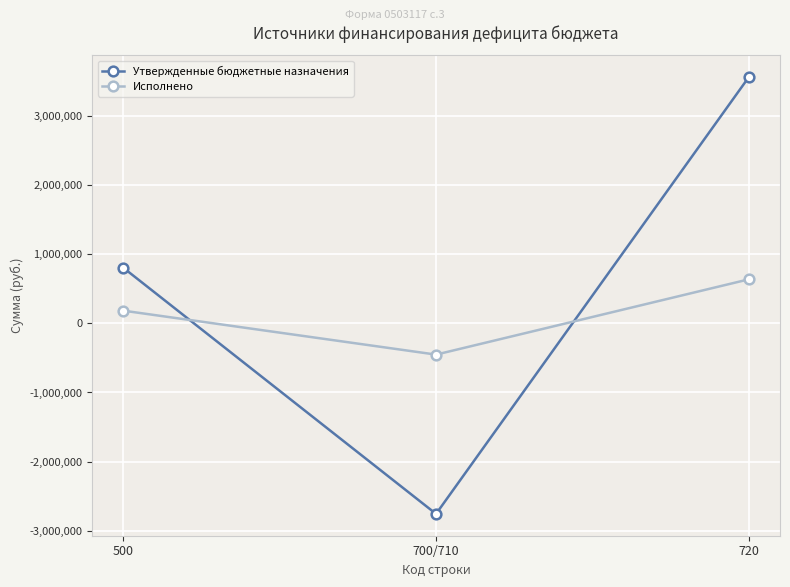

Read the Исполнено value at 700/710.

-452558.6